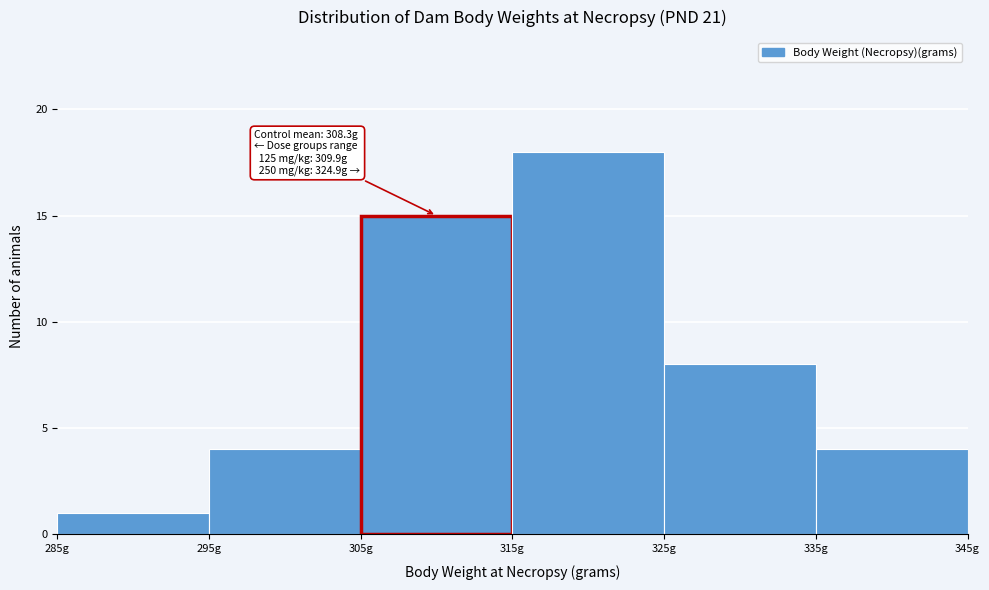

Over which range of the x-axis is the bar tallest?

315 to 325